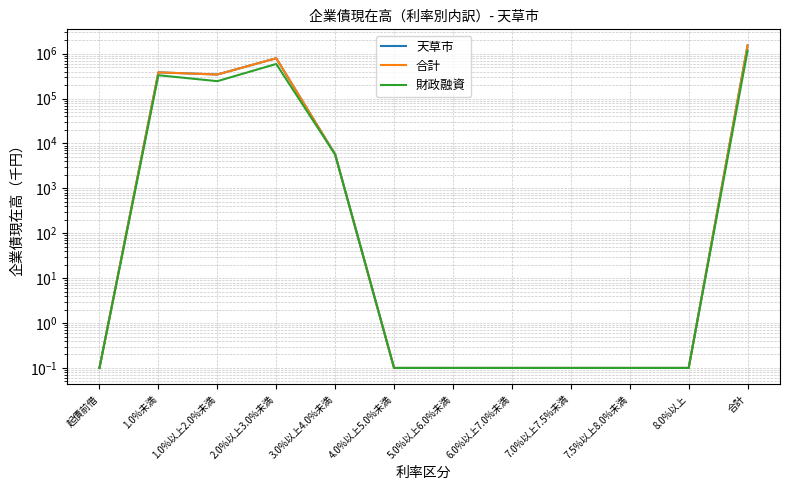

True or false: 天草市 and 合計 cross at least once.

False